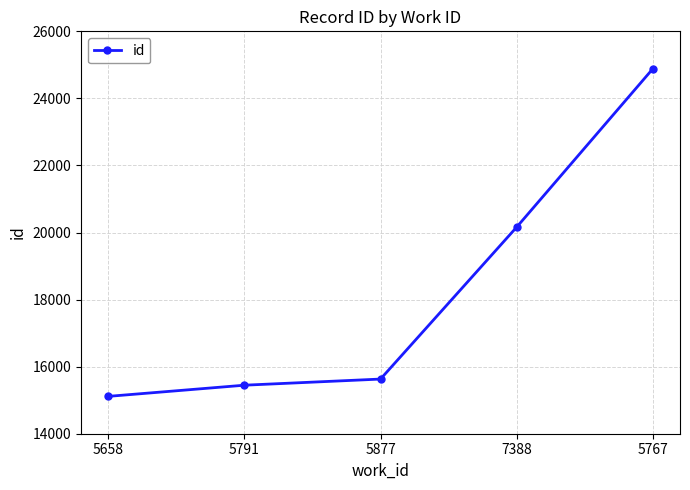

How many lines are shown in the chart?

1